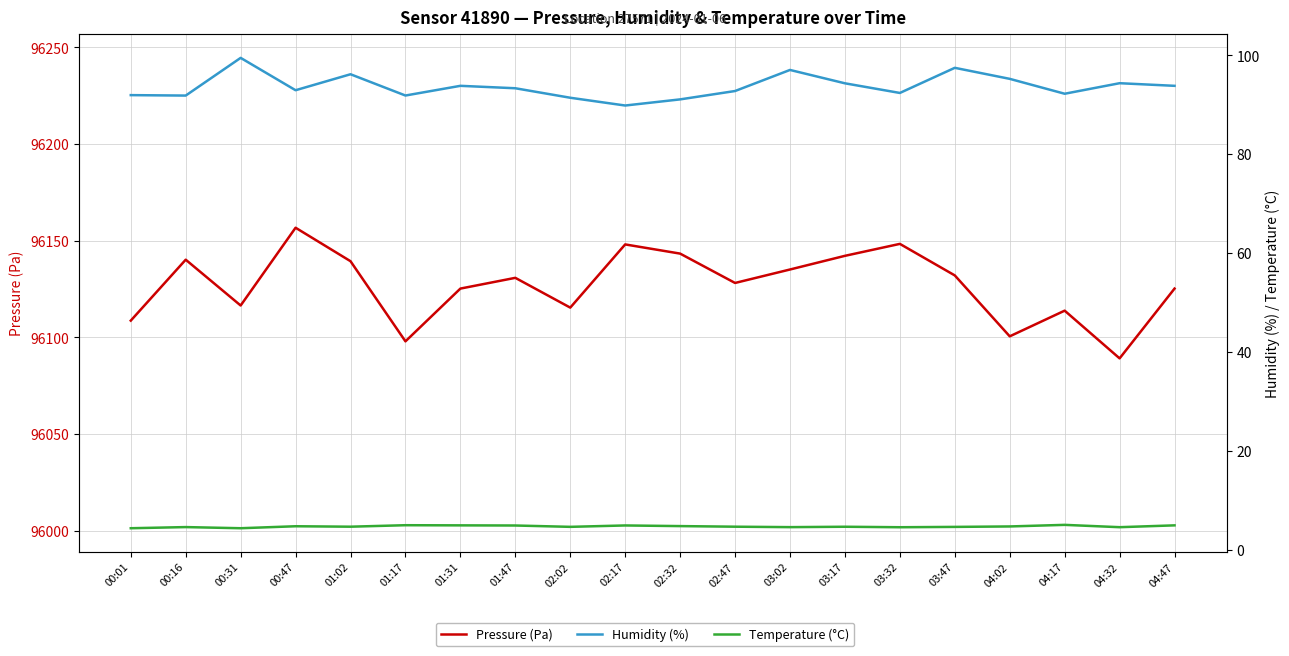

Where is the first local minimum for Temperature (°C)?

00:31